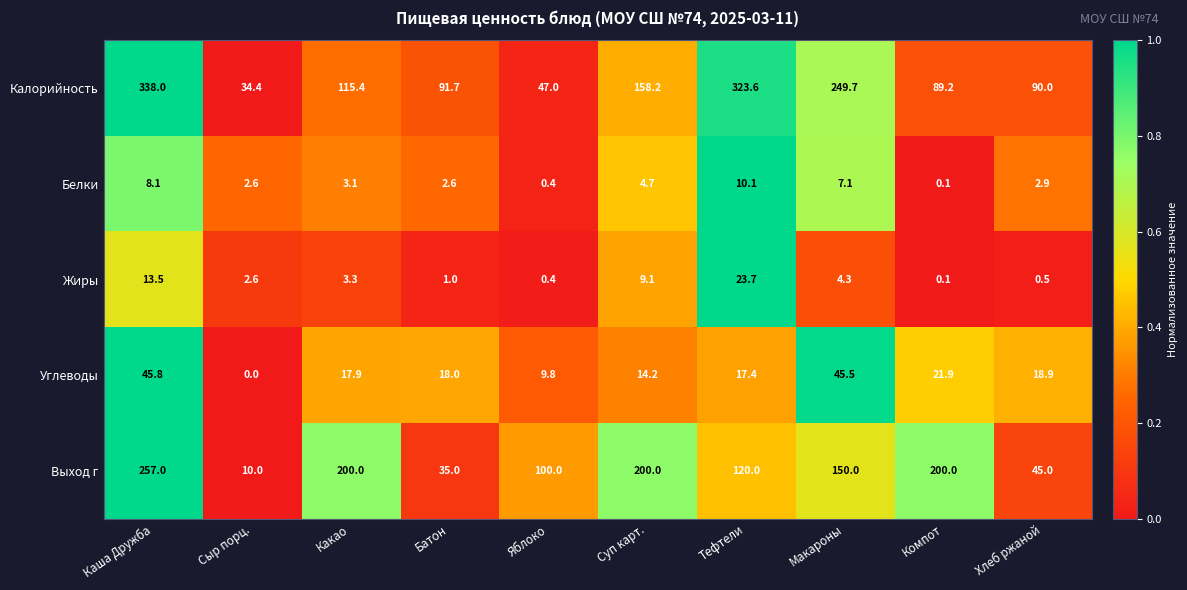

True or false: Калорийность has a value of 34.4 at Сыр порц..

True